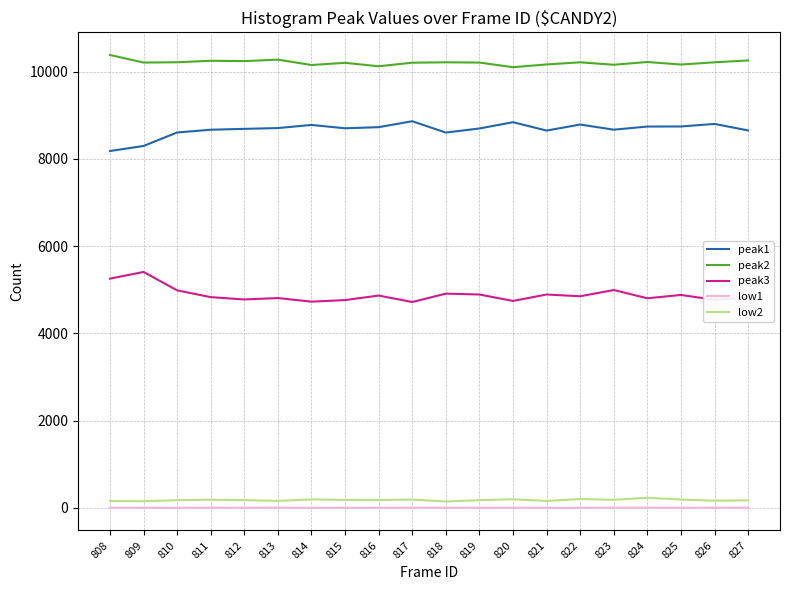

What is the greatest value displayed?

10383